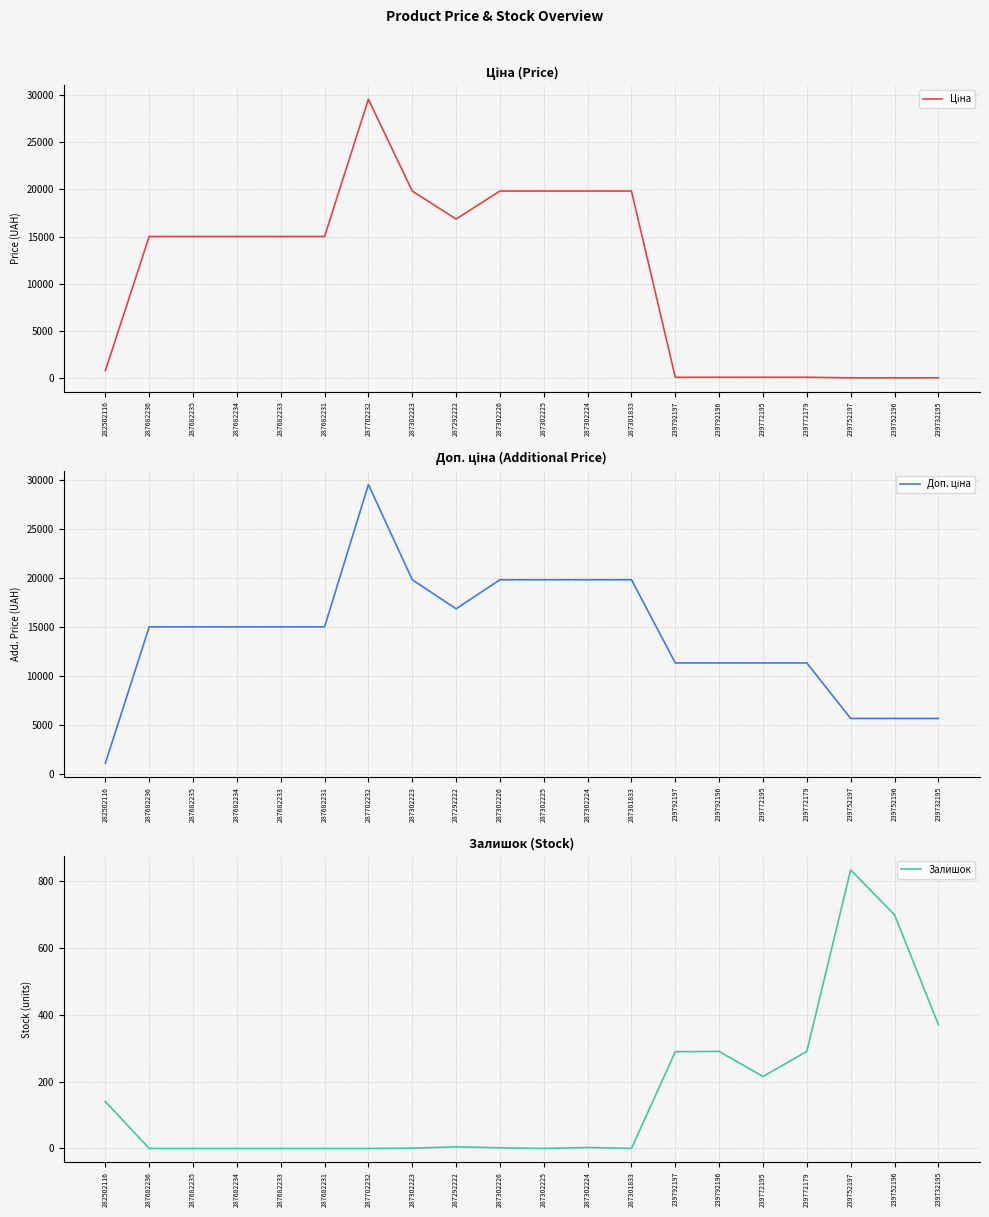

At which label does Залишок first exceed 3?

282502116